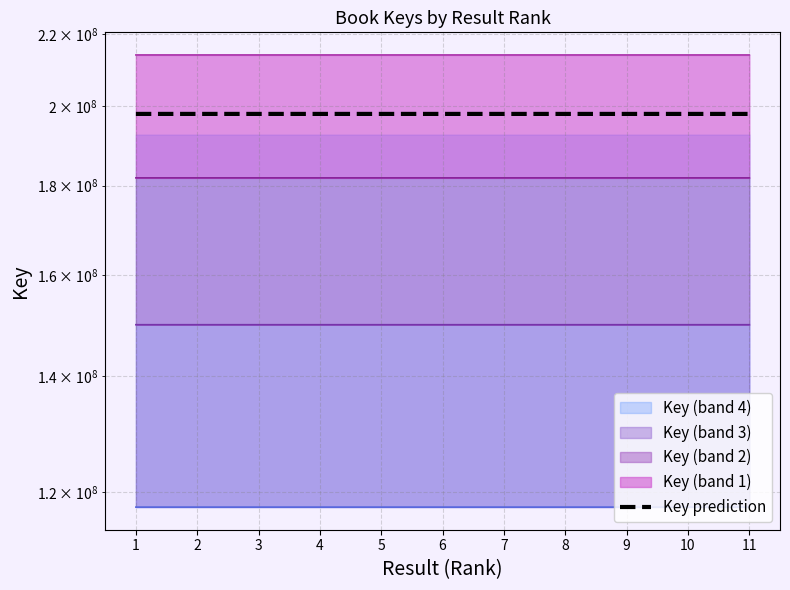

What is the sum of all values?

2177064443.3